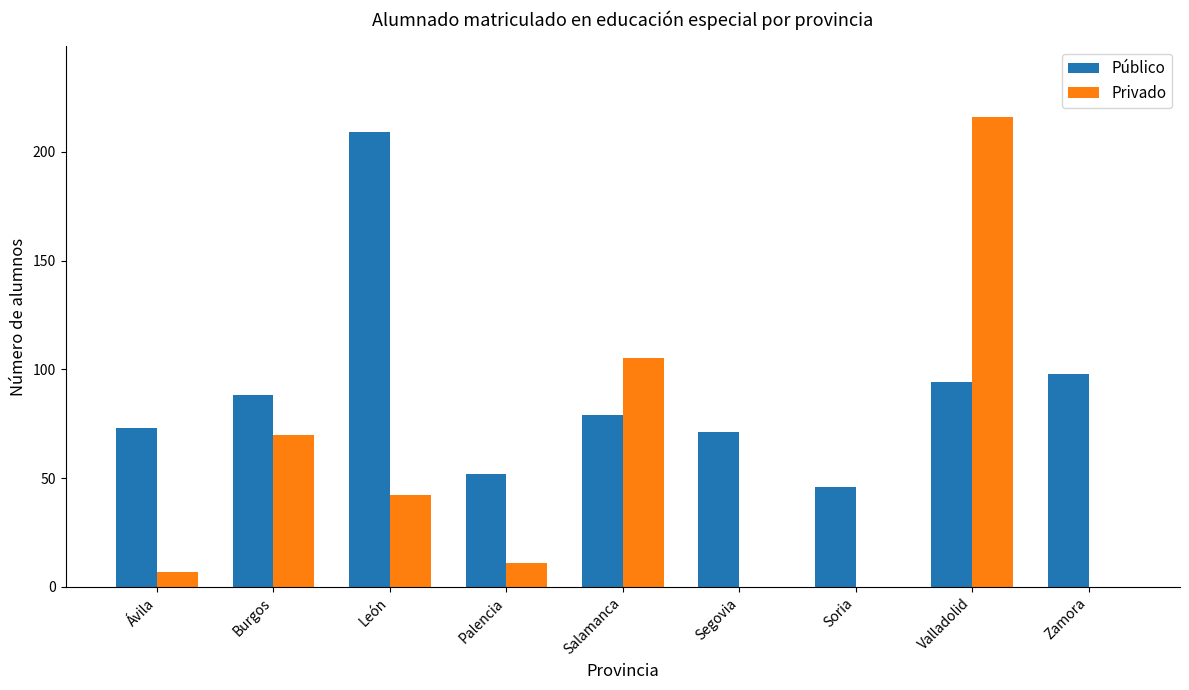

Which category has the highest value in the Público series?

León